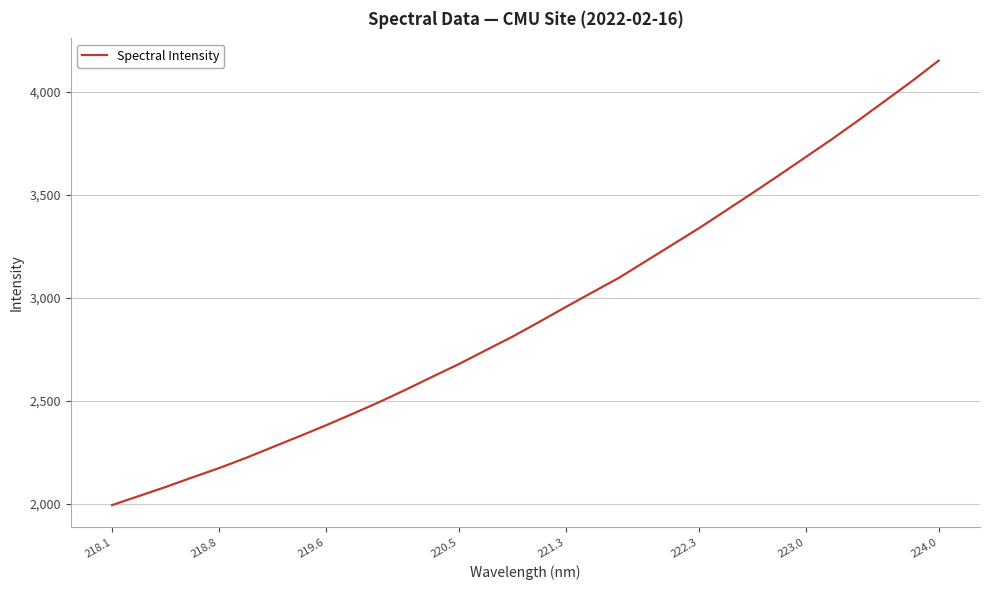

What is the difference between the maximum and minimum values?

2155.8